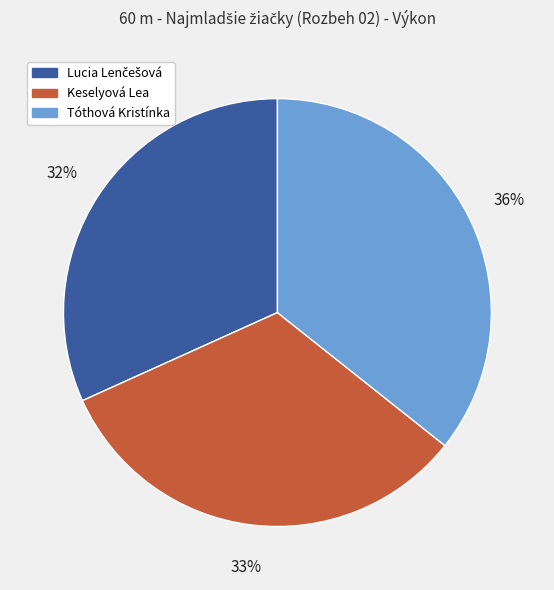

True or false: Tóthová Kristínka accounts for 36% of the total.

True